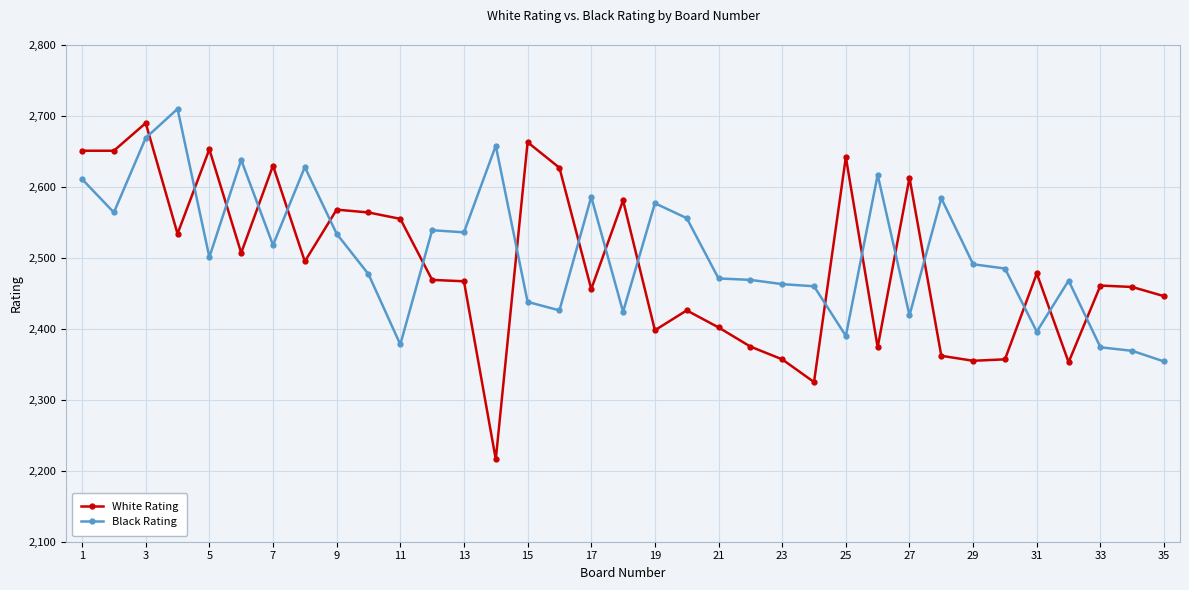

What is the average value of the White Rating series?

2490